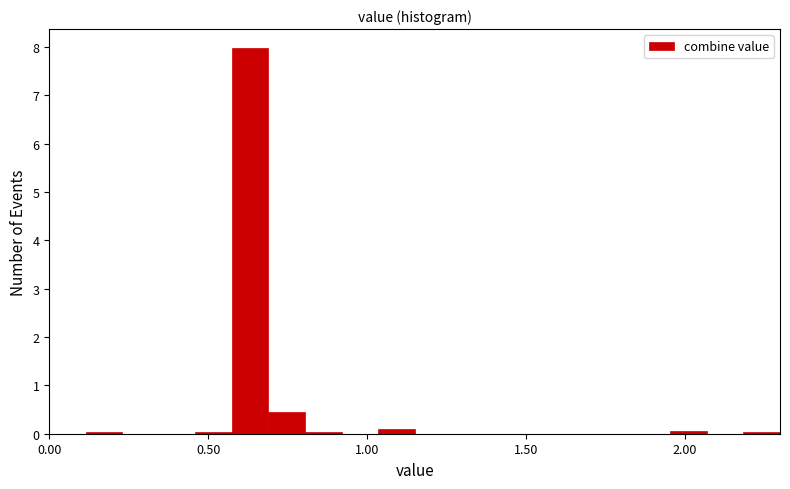

Around what value on the x-axis is the tallest bar? Give the approximate position of its centre, as read against the axis.

0.65